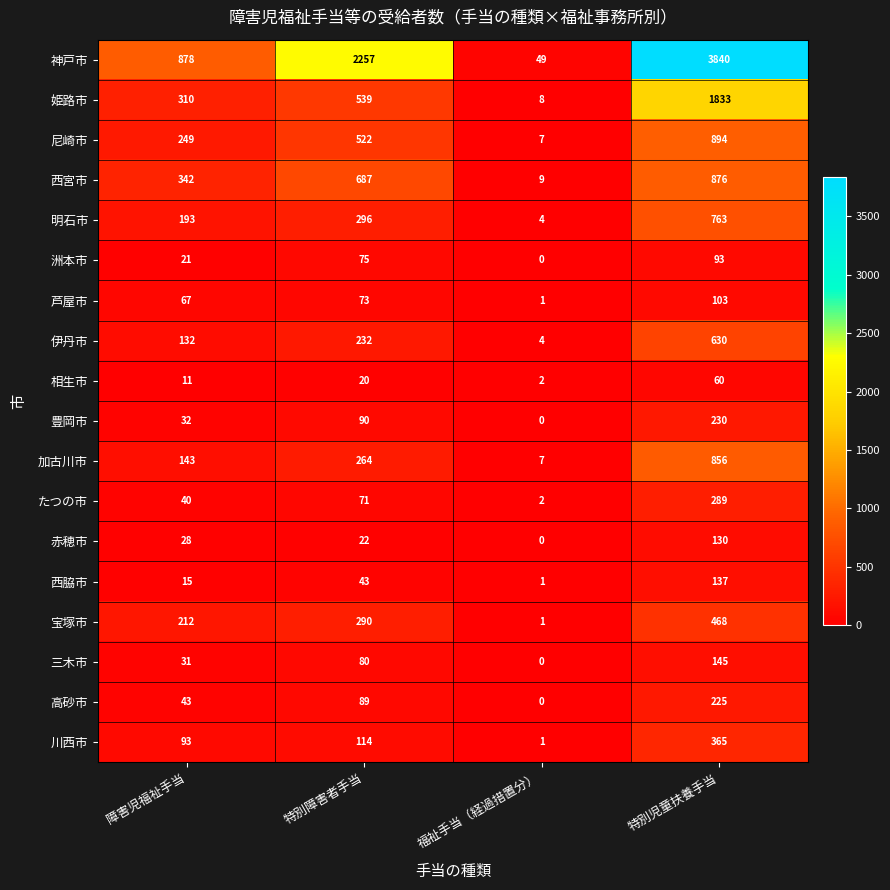

What is the difference between the maximum and second lowest values in the 尼崎市 series?

645